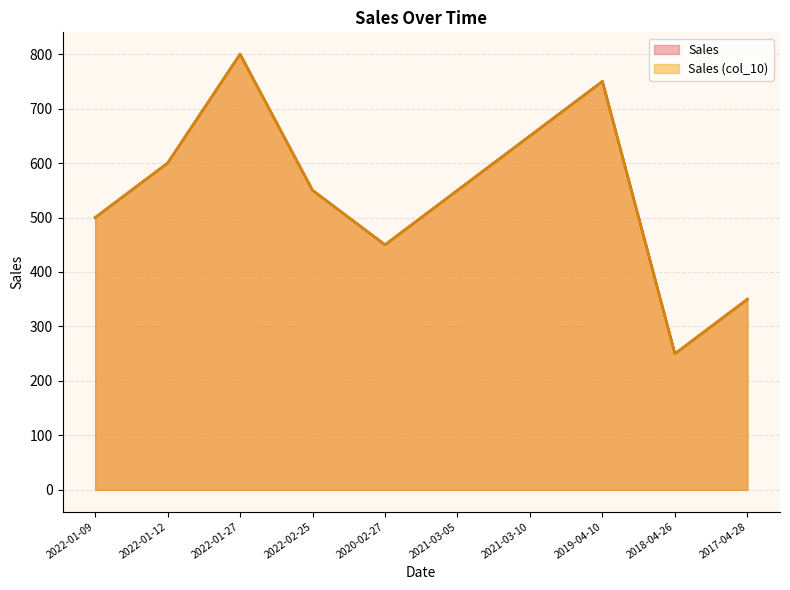

How many distinct data groups are displayed?

2